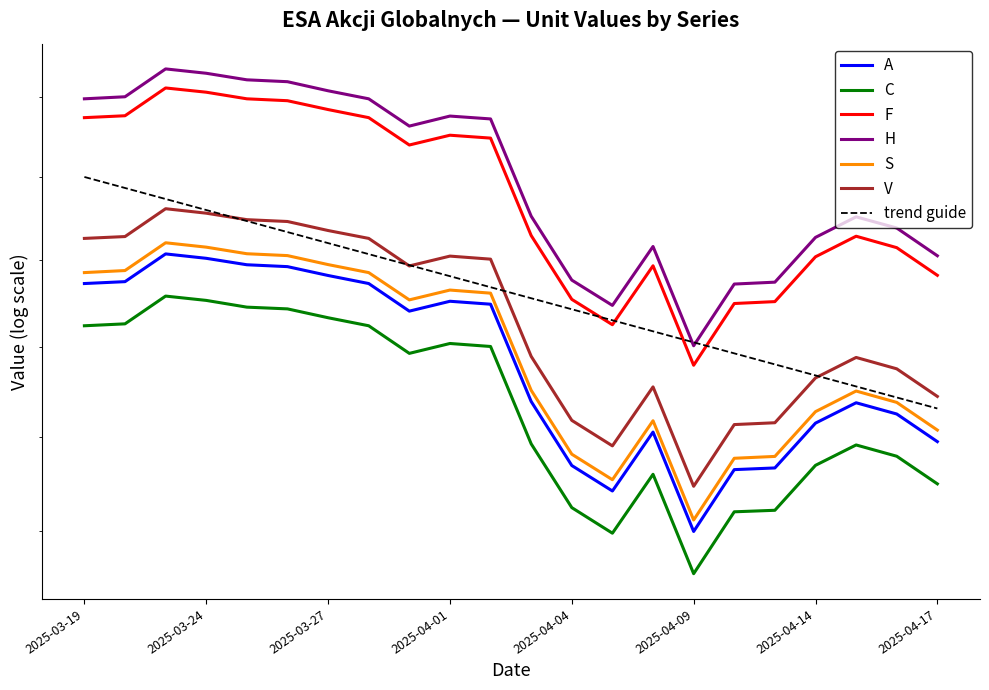

How many series are shown in this chart?

6